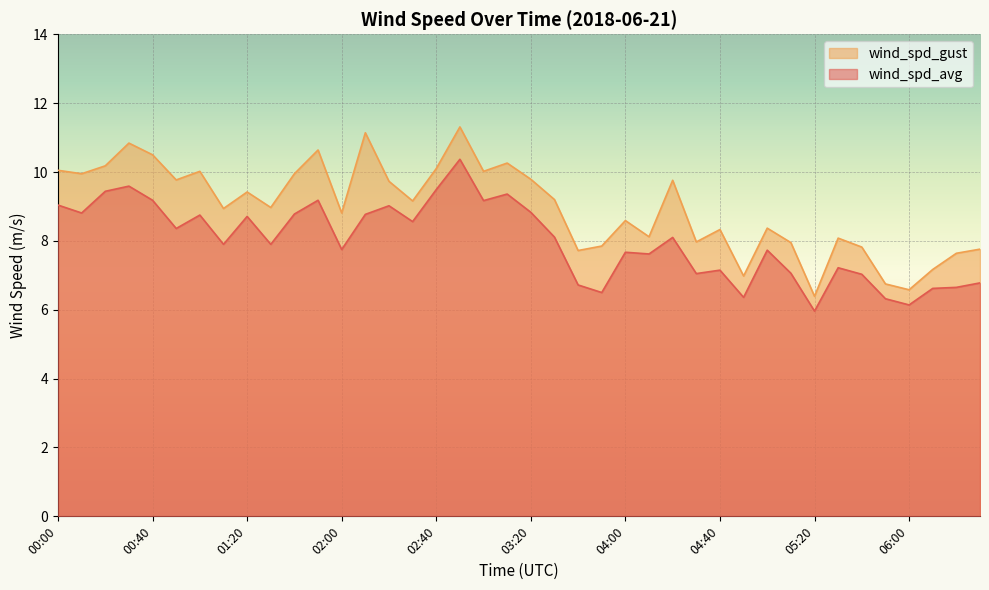

How many interior local valleys does the wind_spd_avg series have?

13